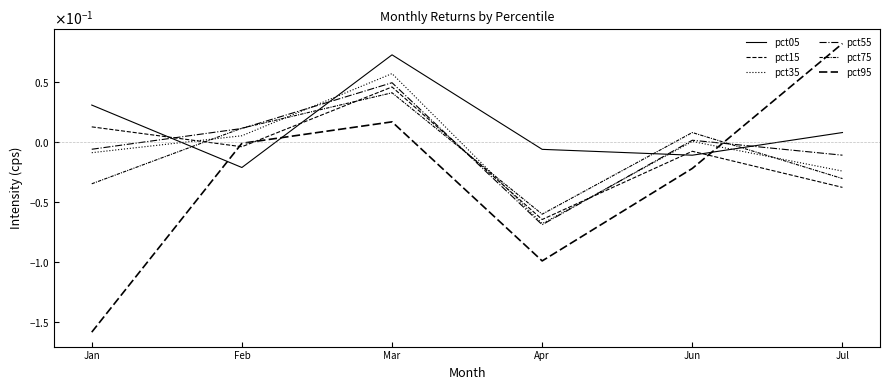

Does the chart display data point markers on the line(s)?

No